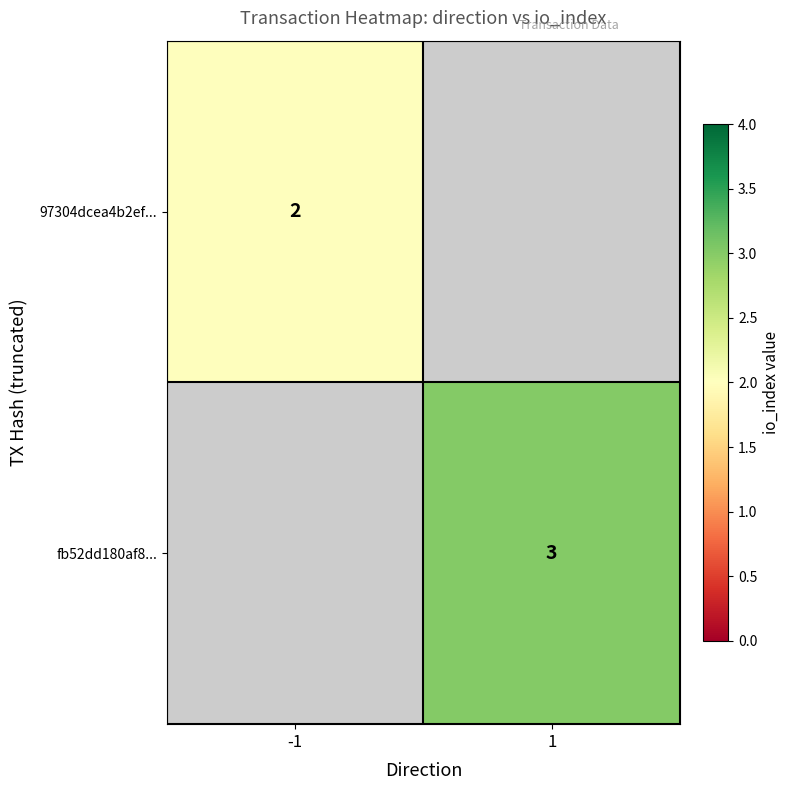

The 97304dcea4b2ef... series shows 1 at -1. True or false?

False